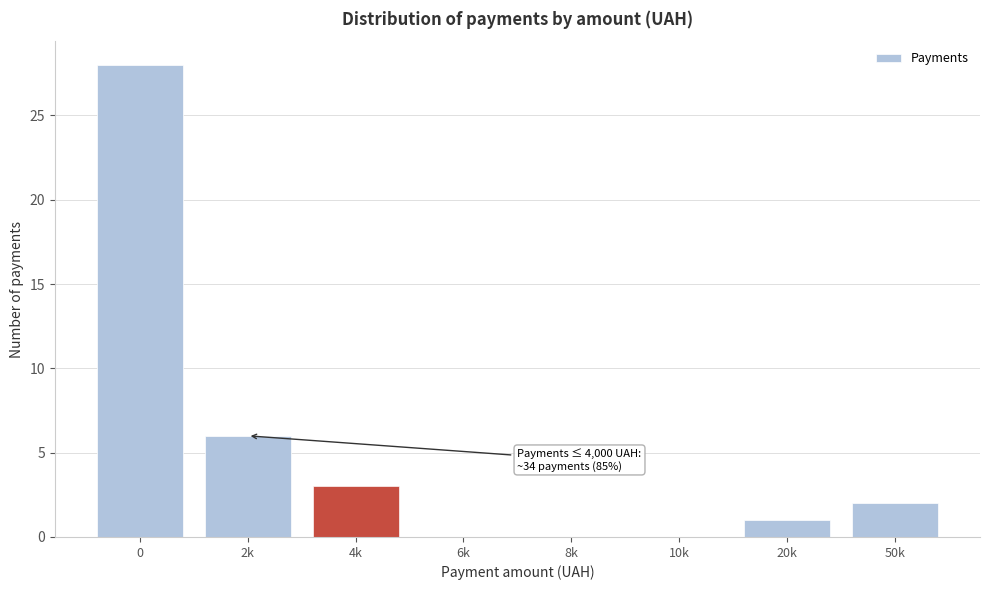

Reading left to right, extract all data points from this chart.

0=28	2k=6	4k=3	6k=0	8k=0	10k=0	20k=1	50k=2